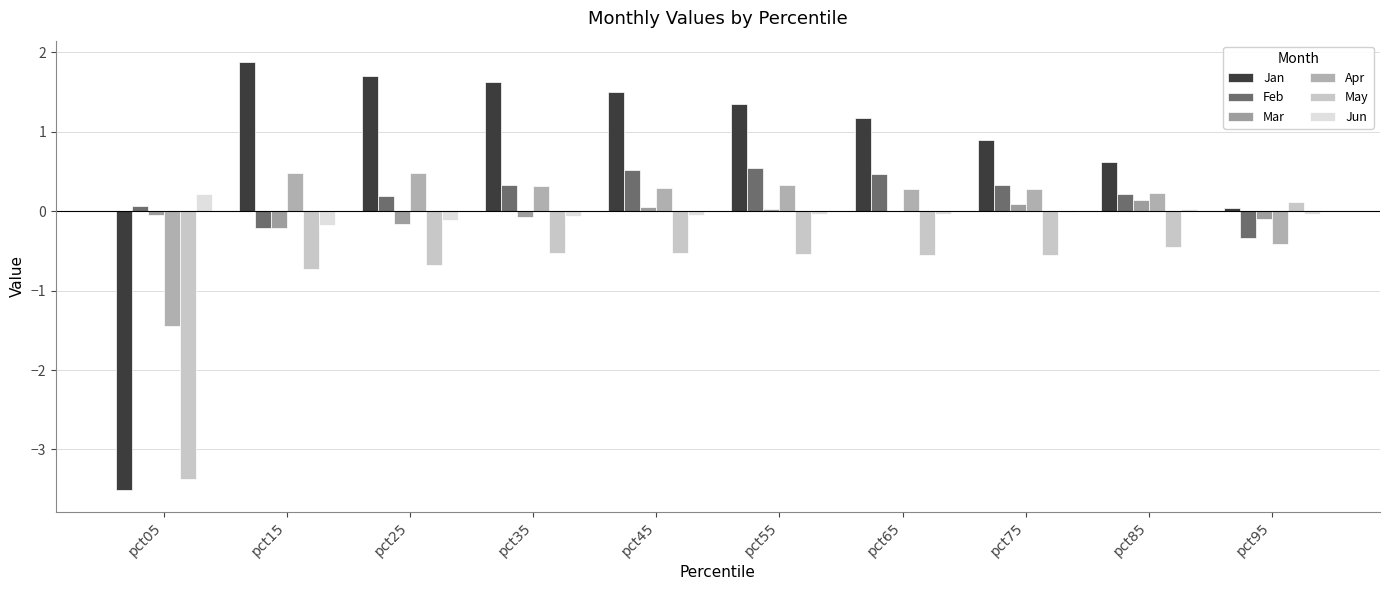

How many values in the May series exceed 0?

1